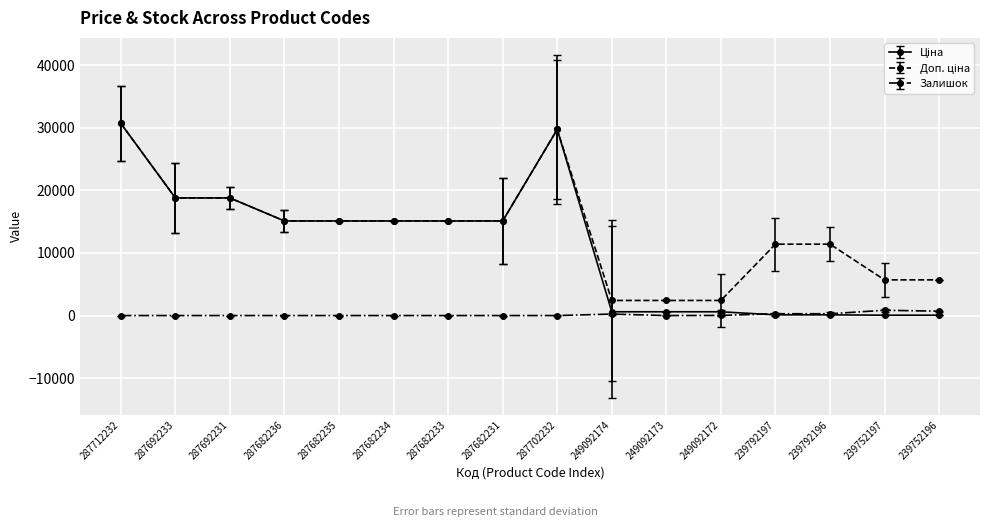

At how many categories does at least one series exceed 17381?

4